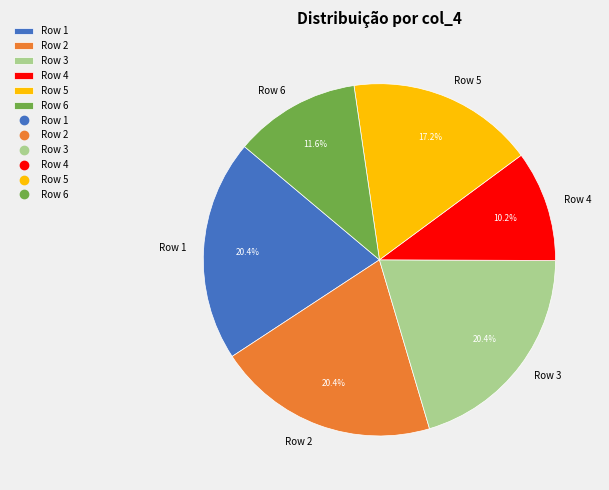

Which category has the smallest portion of the pie?

Row 4